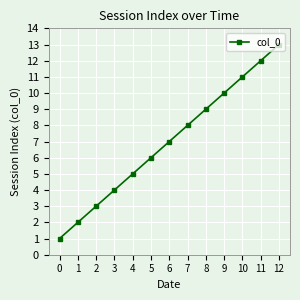

What is the greatest value displayed?

13